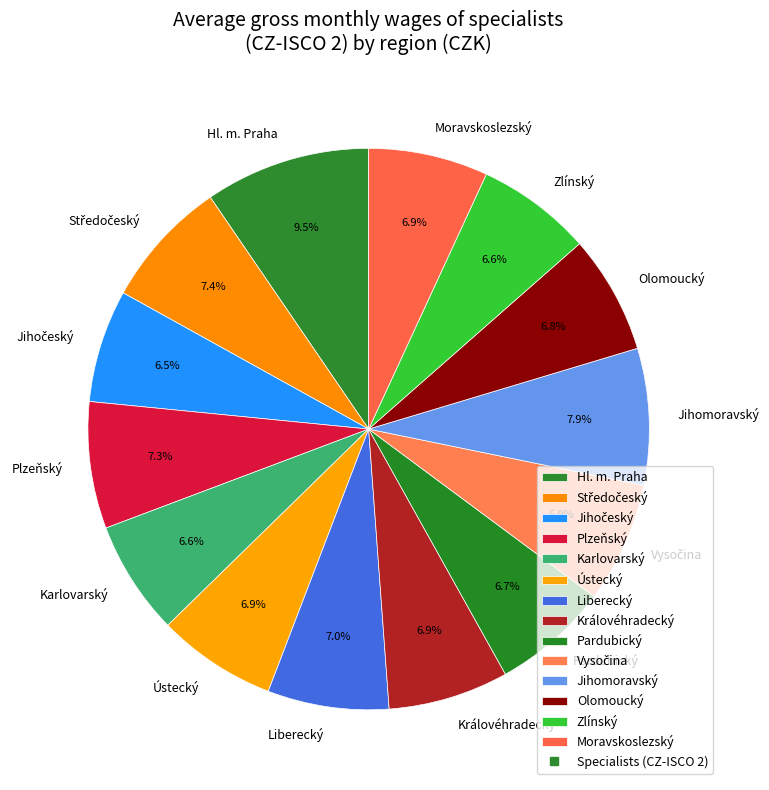

The Moravskoslezský slice represents 7% of the pie. True or false?

True